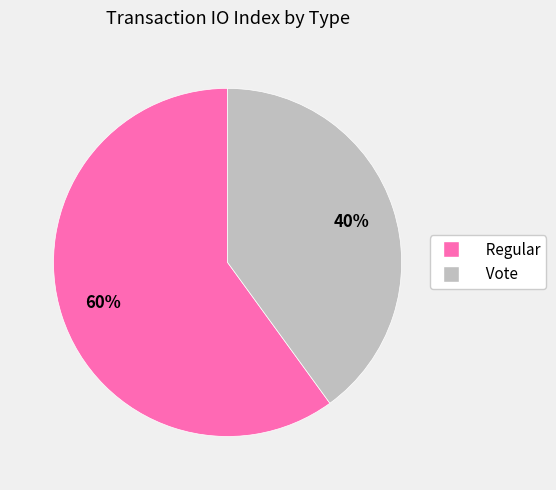

Count the number of slices in the pie.

2